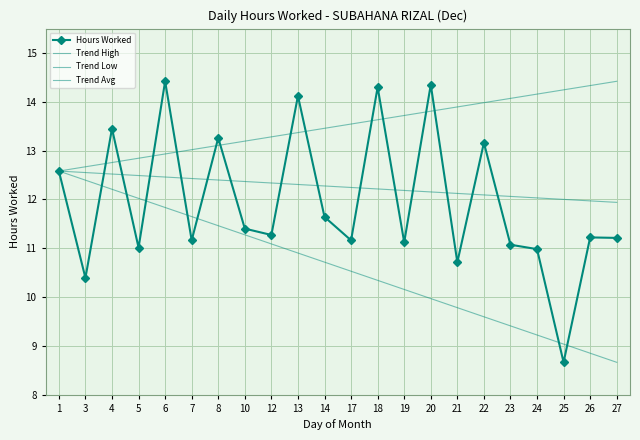

What is the difference between the values at 8 and 1?

0.7